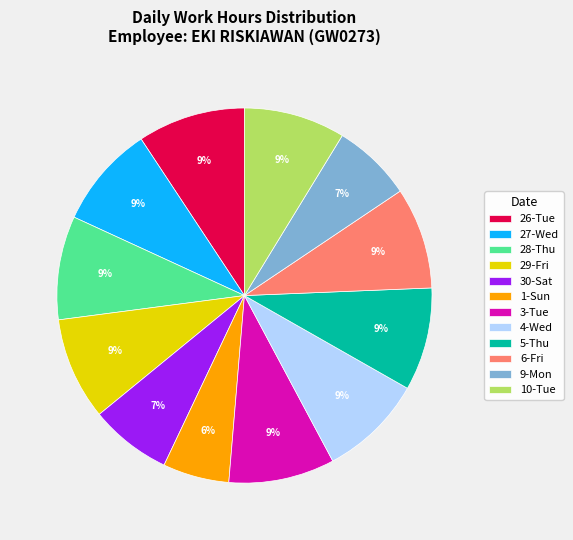

Count the number of slices in the pie.

12